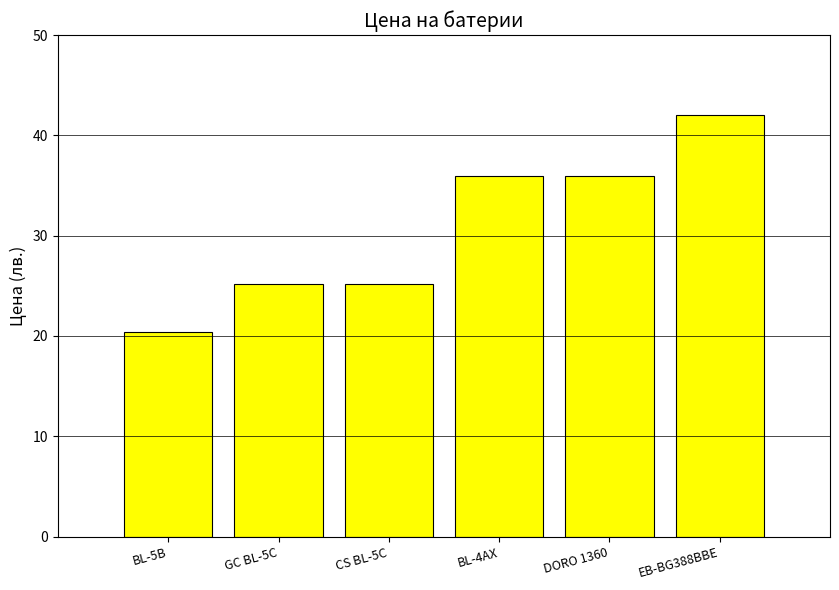

Read the value at EB-BG388BBE.

42.0